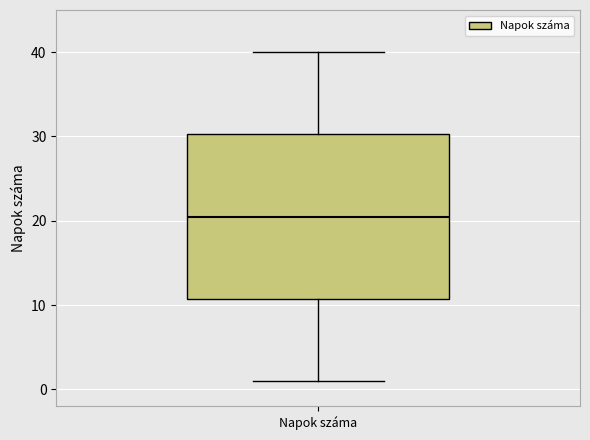

Where is the lower edge of the box for Napok száma on the y-axis? The values are not printed on the chart, so give them approximately, as read against the axis.

11